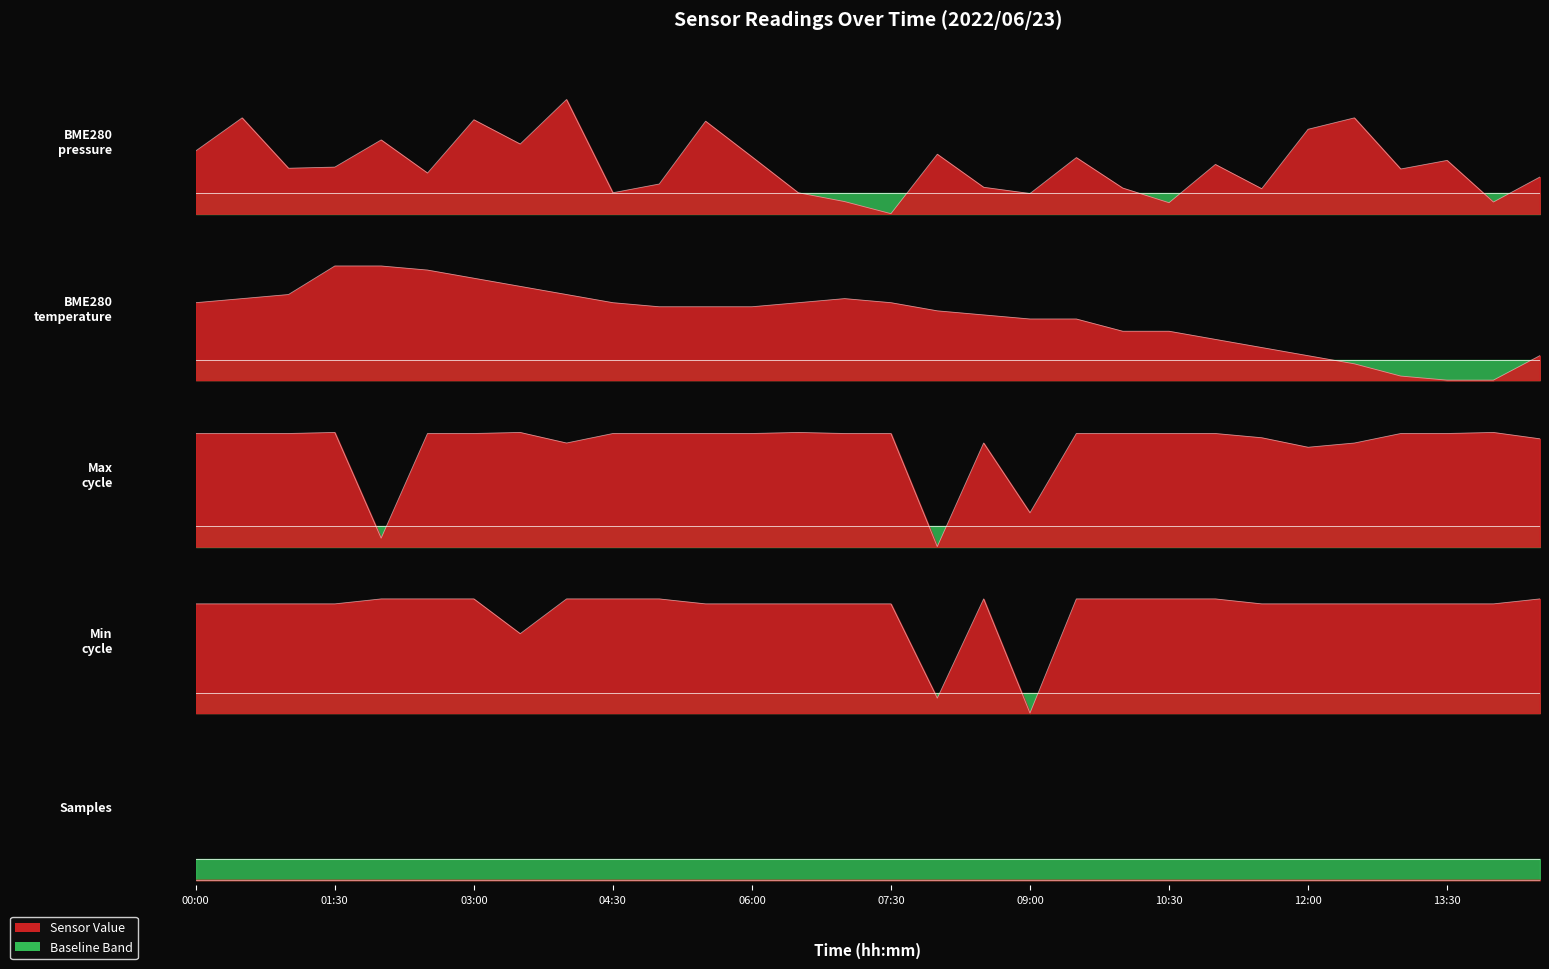

Which series ends up on top after the final intersection of BME280_temperature and BME280_pressure?

BME280_pressure